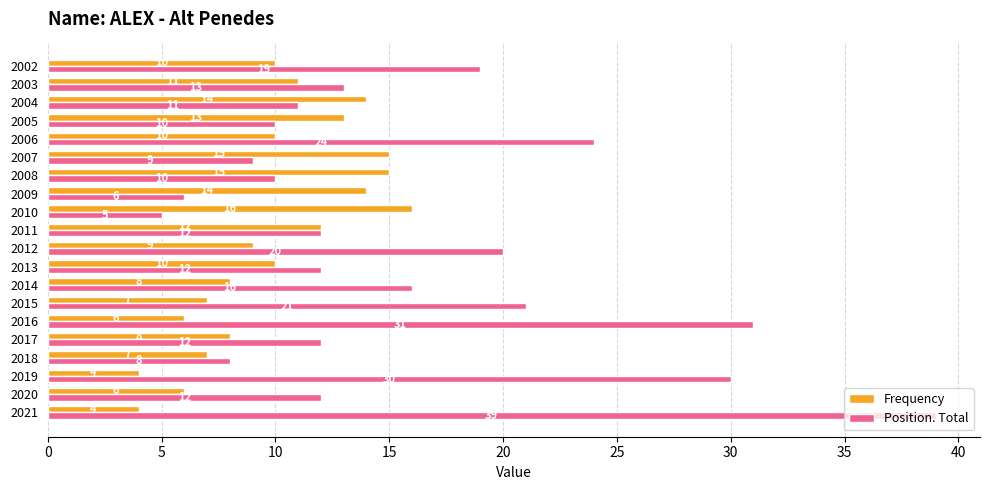

The value of Position. Total at 2013 is 12. True or false?

True